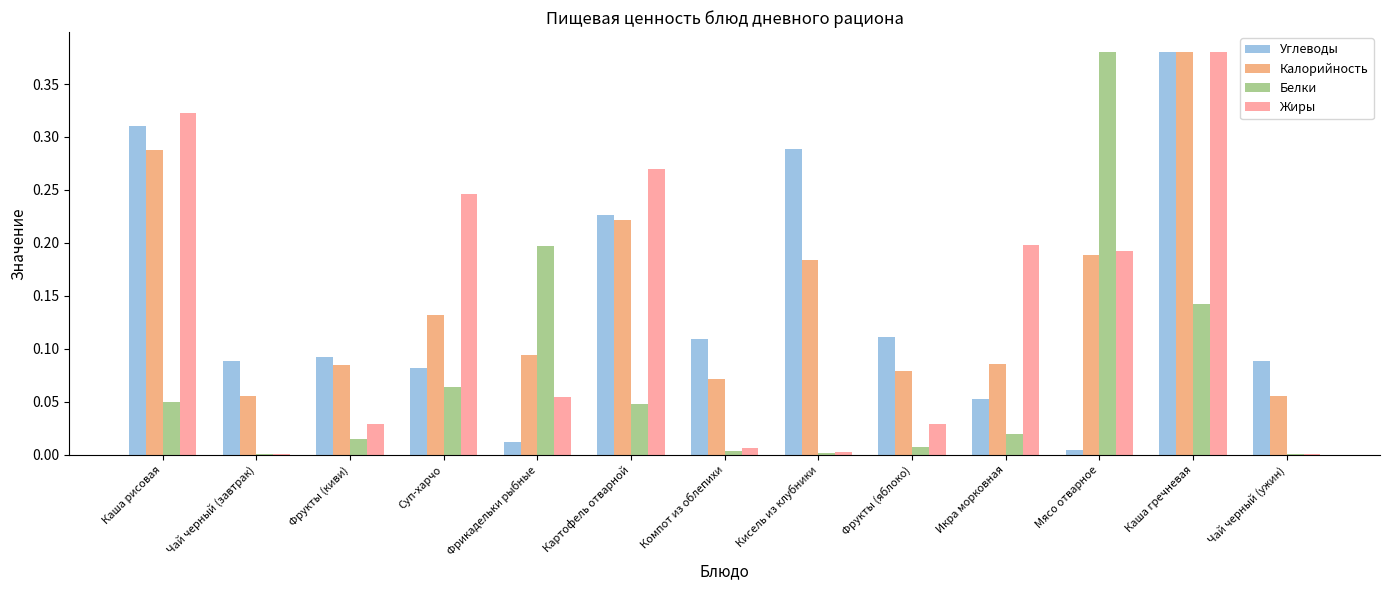

Is it true that Калорийность equals 0.2 at Картофель отварной?

True